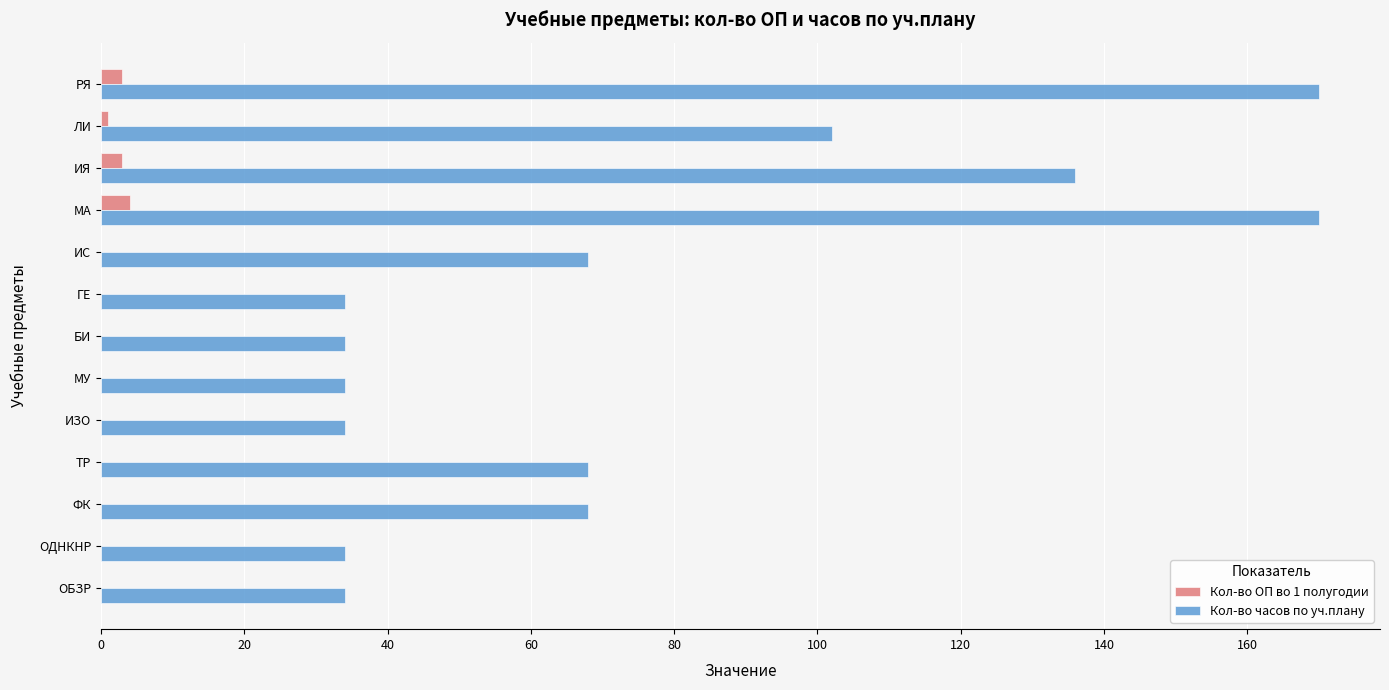

What is the maximum value shown in the chart?

170